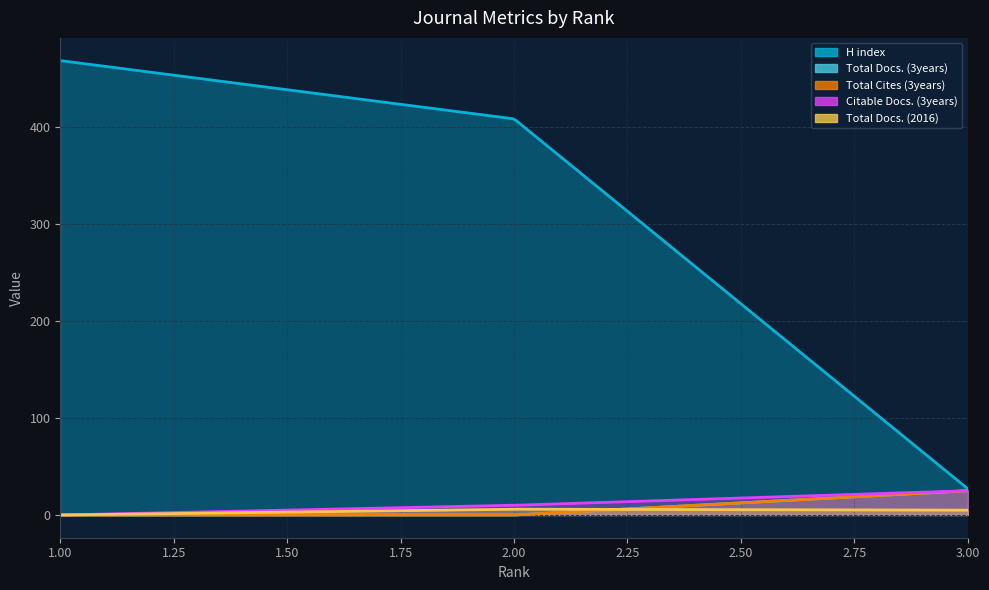

What is the value of the Total Docs. (3years) point at the 3rd from the left?

25